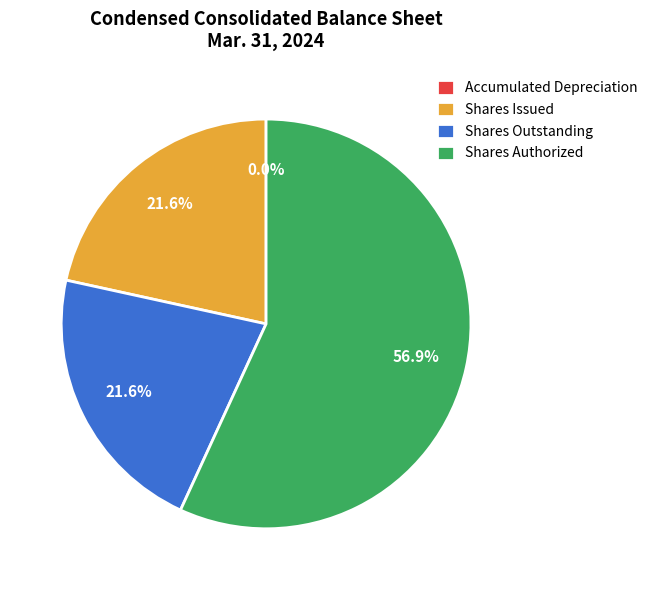

What portion of the pie excludes Shares Issued?

78.4%